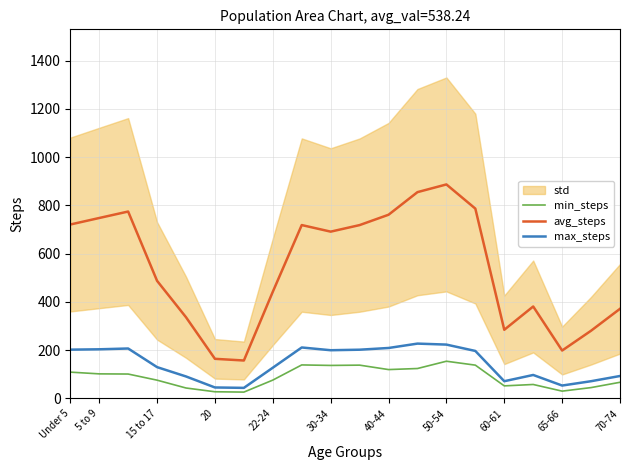

Is the value of avg_steps at 50-54 greater than the value of max_steps at 5 to 9?

Yes